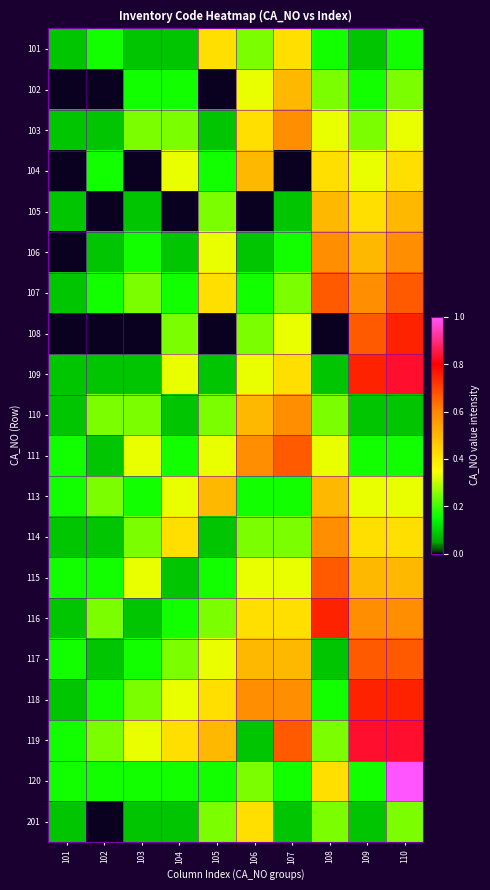

Rank the series by their maximum value, from highest to lowest.

120, 109, 119, 108, 116, 118, 107, 111, 115, 117, 103, 106, 110, 114, 102, 104, 105, 113, 101, 201